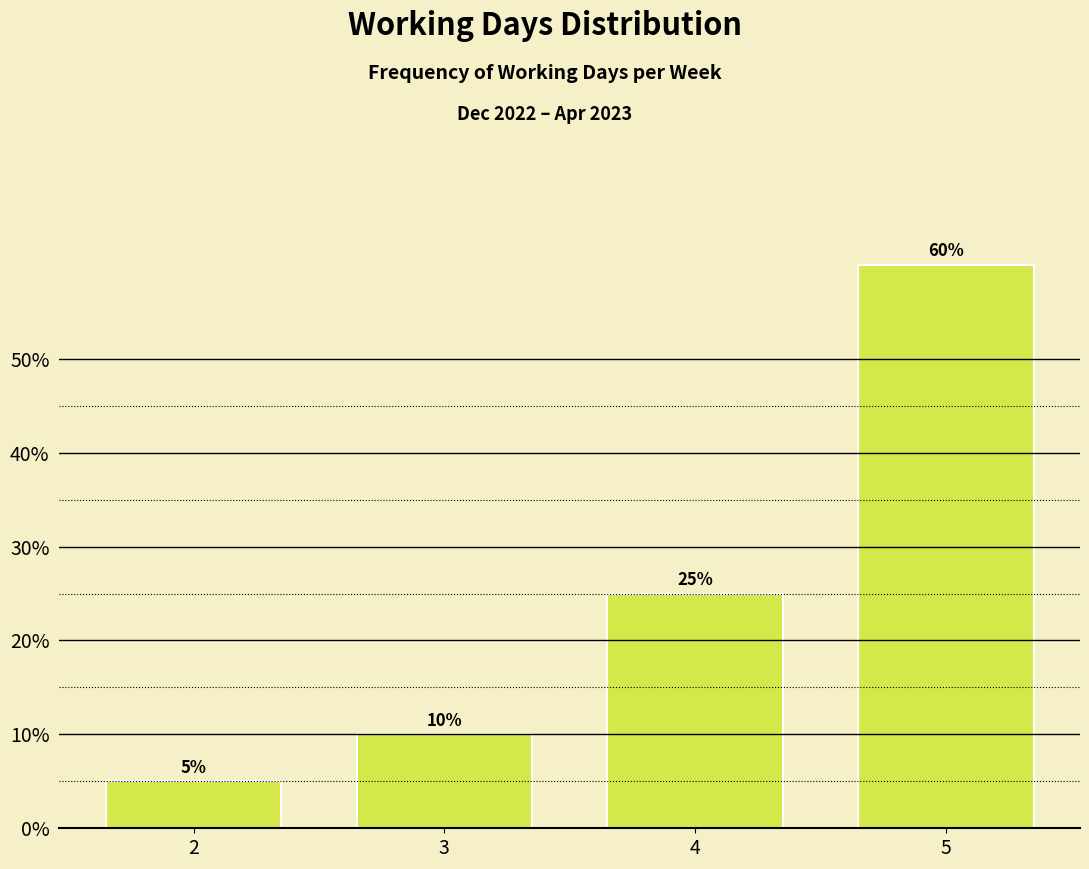

Reading left to right, transcribe all the data shown in this chart.

5	10	25	60